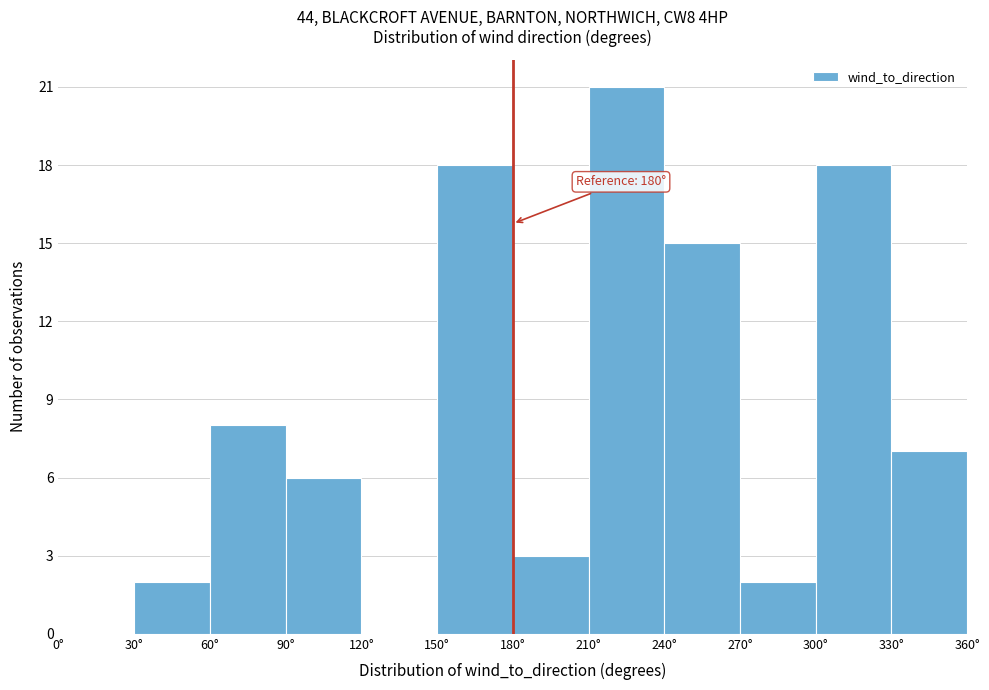

Which range on the x-axis has the tallest bar?

210 to 240